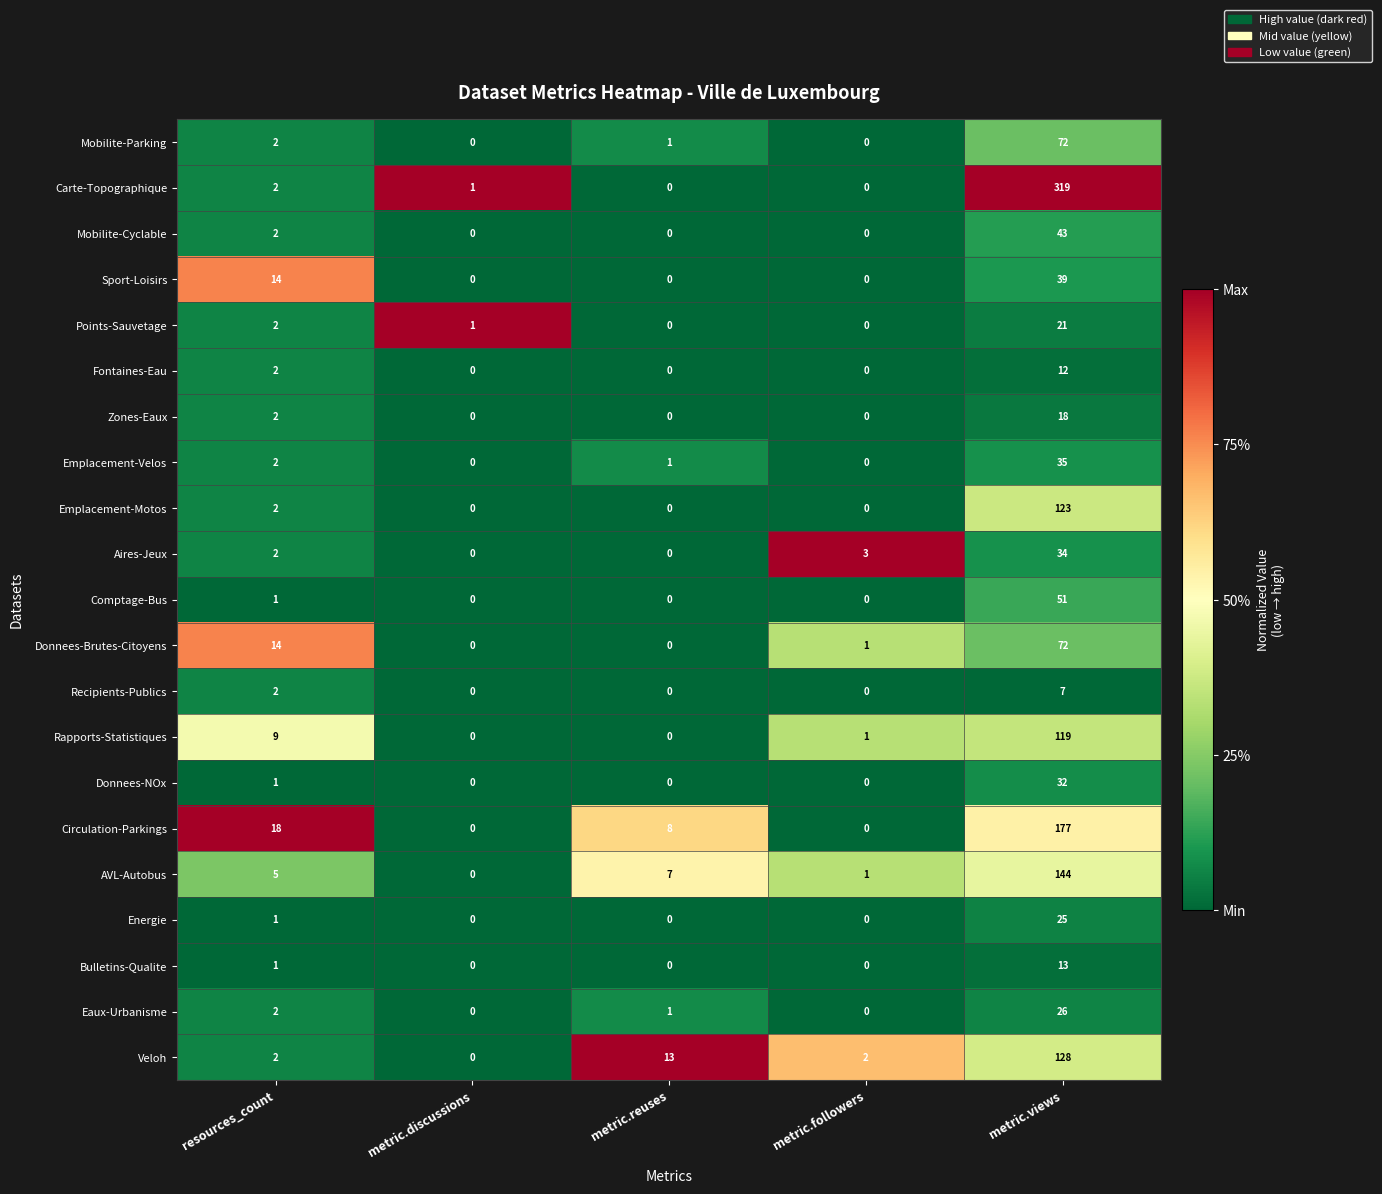

At which label does Energie reach its peak?

metric.views